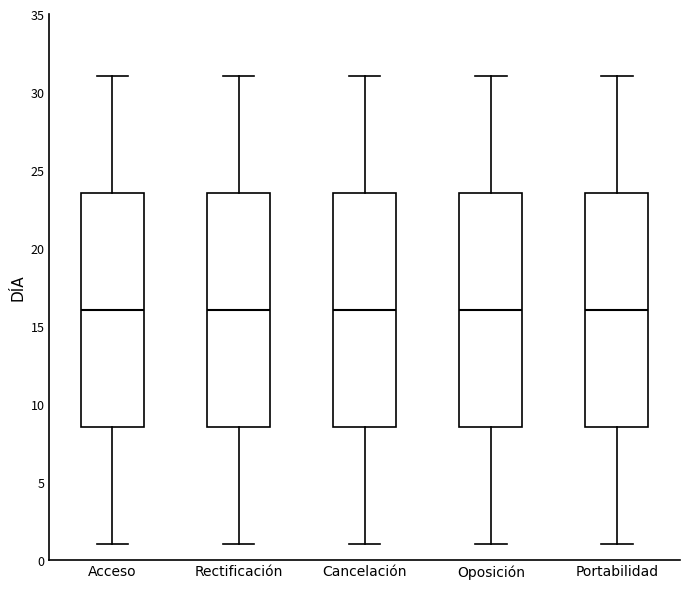

Where does the median line of the box for Cancelación sit on the y-axis? The values are not printed on the chart, so give them approximately, as read against the axis.

16.0